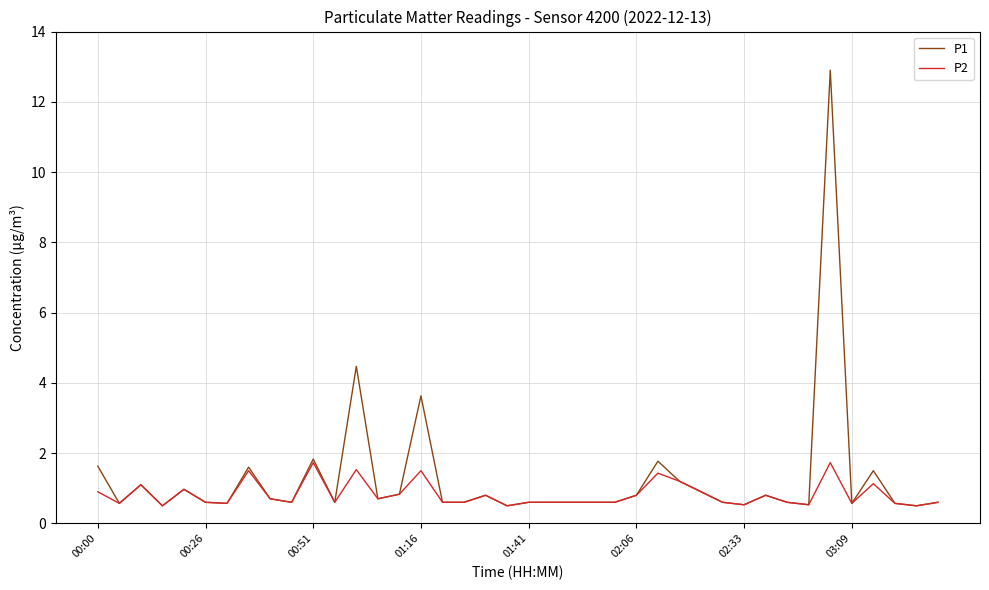

Which series has the widest spread of values?

P1